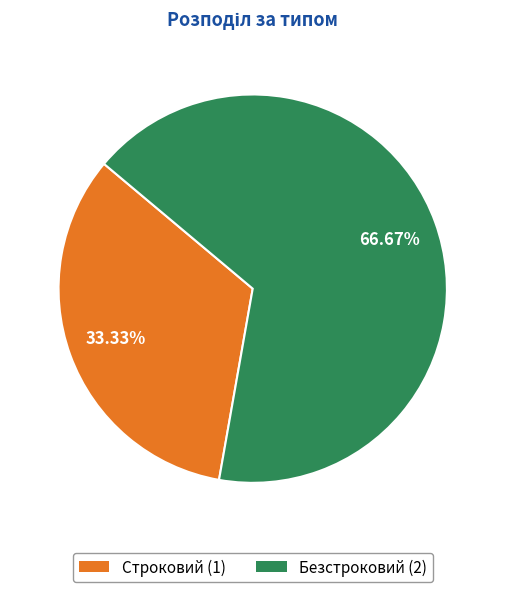

How many segments does this pie chart have?

2